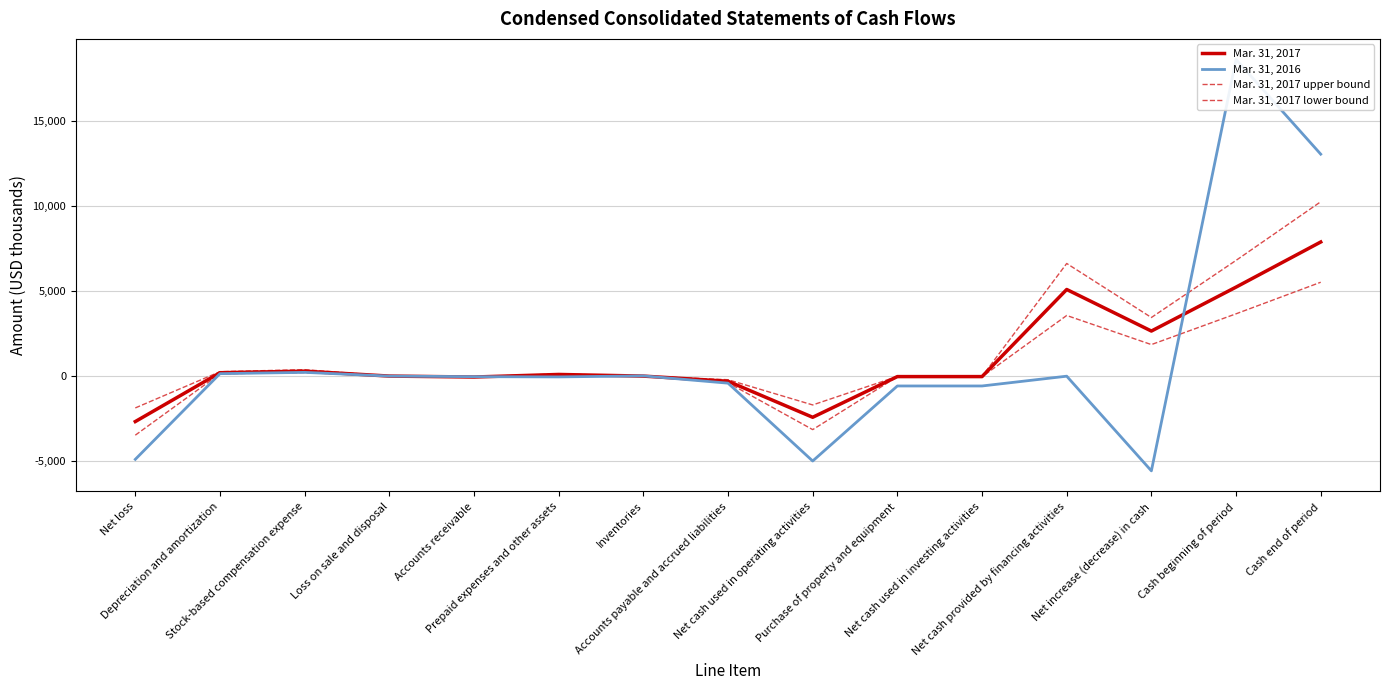

How many lines are shown in the chart?

4